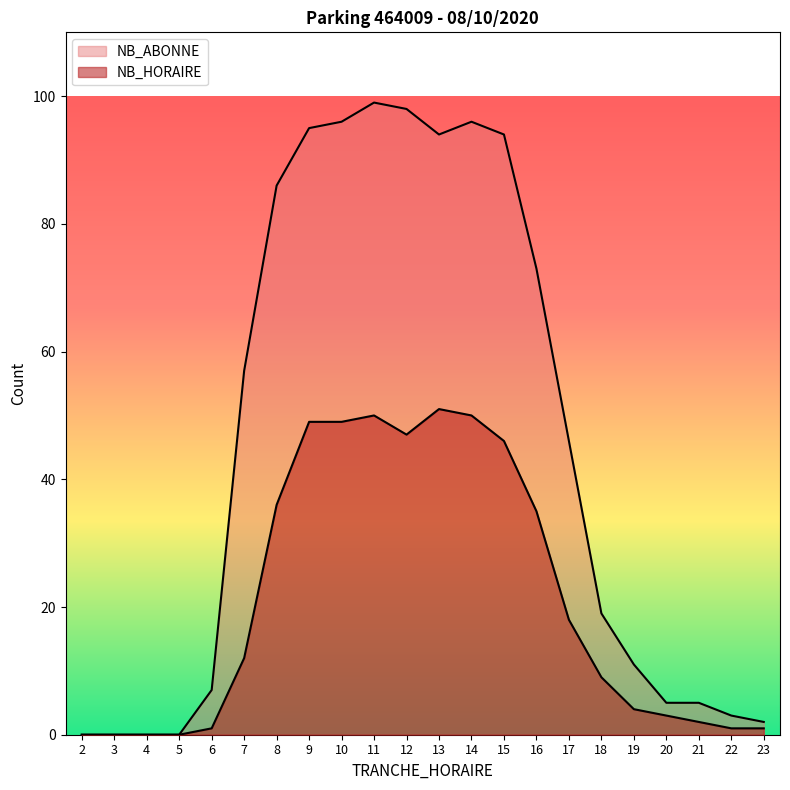

How many data points in NB_HORAIRE are above 12?

10